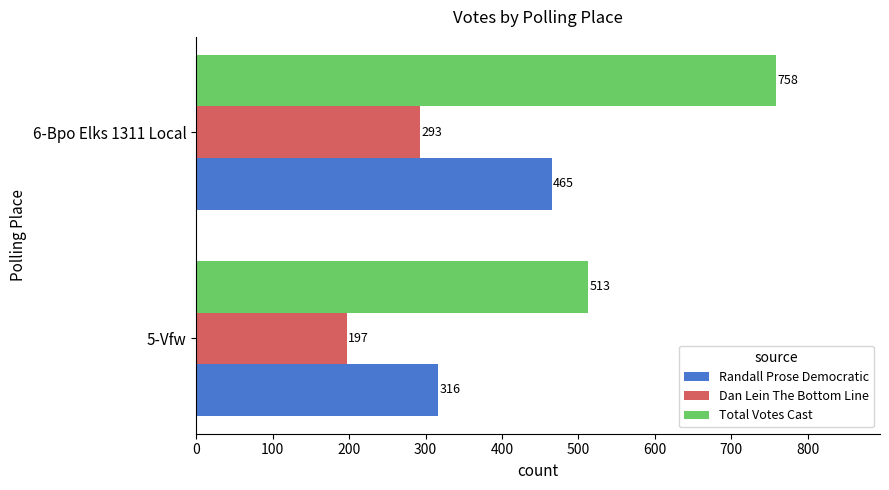

Is the value of Total Votes Cast at 5-Vfw greater than the value of Dan Lein The Bottom Line at 5-Vfw?

Yes